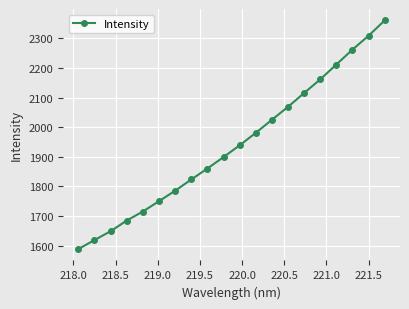

Reading left to right, what are all the values shown in this chart?

1588.4	1618.7	1648.6	1684.6	1715.2	1750.1	1785.3	1823.4	1860.3	1899.0	1938.8	1980.8	2025.0	2068.8	2115.4	2161.5	2211.7	2262.1	2309.1	2360.7